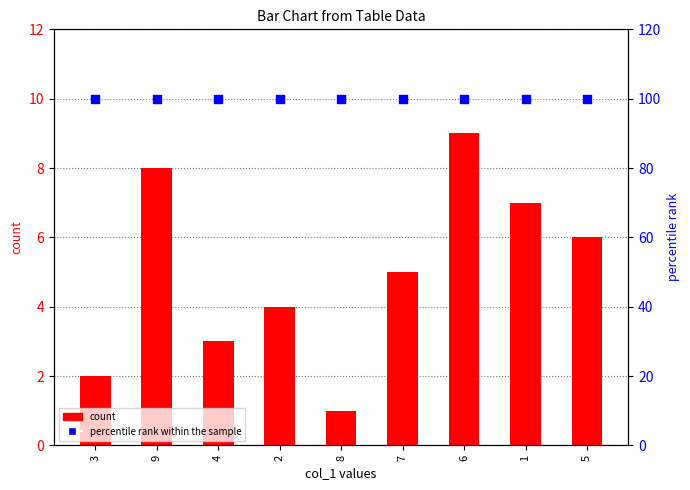

Which series reaches the maximum Y coordinate?

percentile rank within the sample